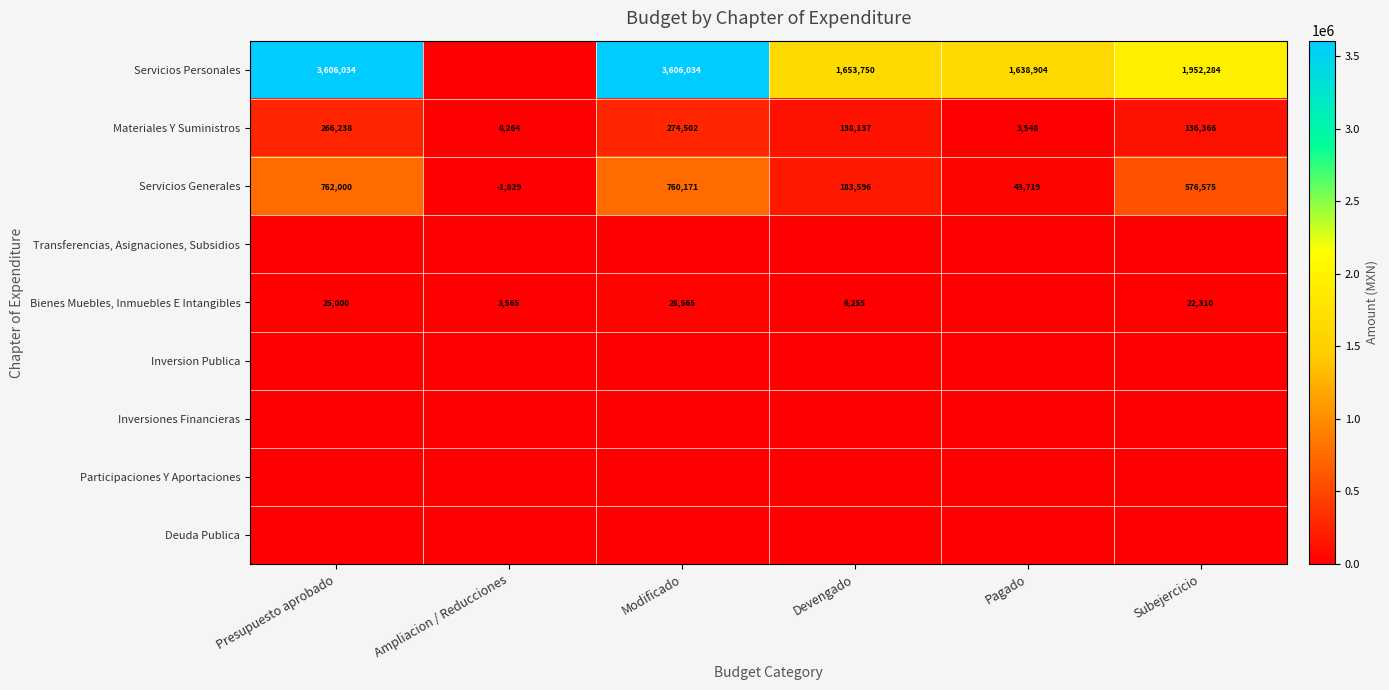

The value of Servicios Personales at Subejercicio is 1952284. True or false?

True